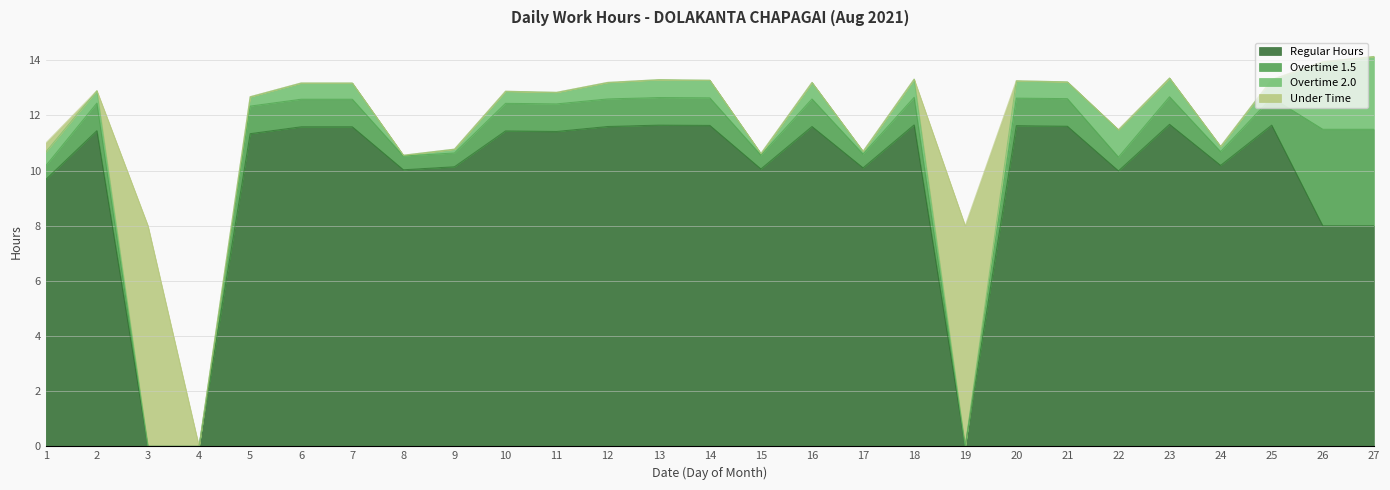

At which category is the sum across all series the highest?

27